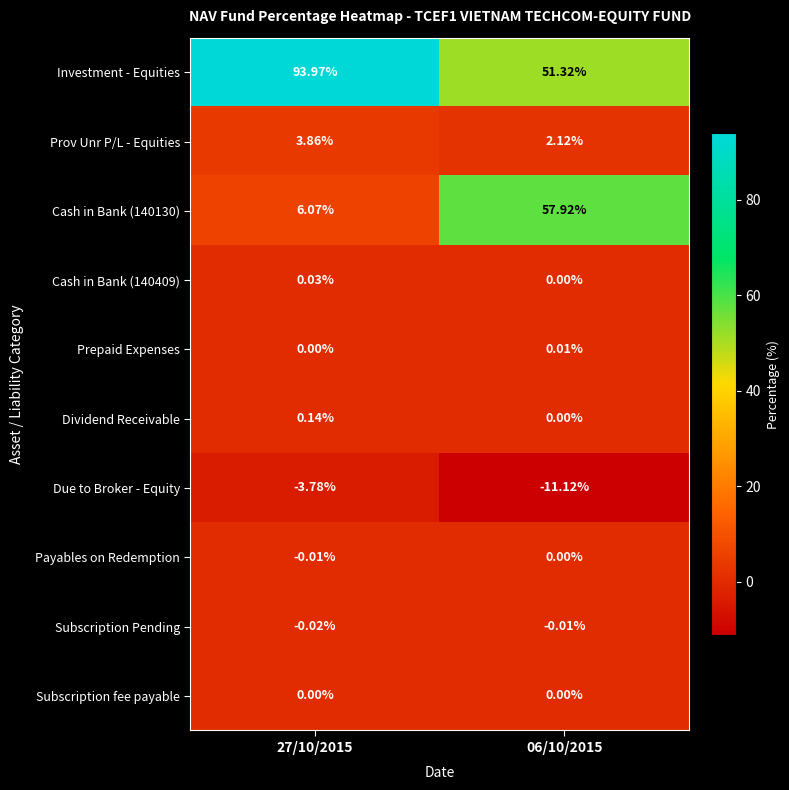

Which series has the largest range (max minus min)?

Cash in Bank (140130)